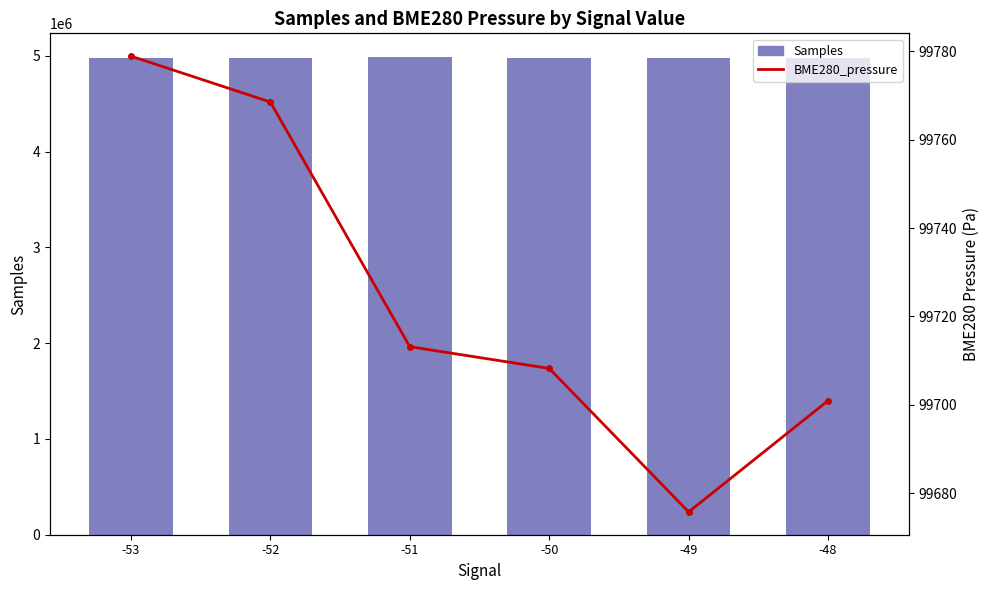

Which series has the largest total across all categories?

Samples